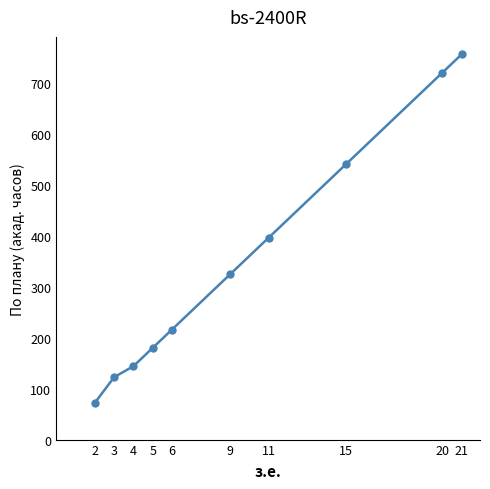

Which label corresponds to the largest value in the chart?

21